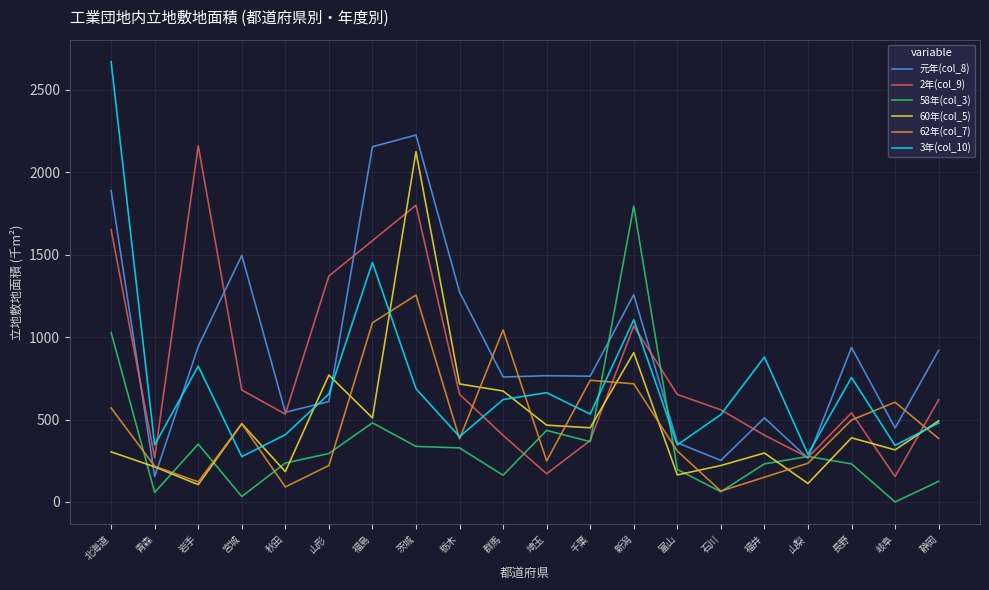

How many distinct data groups are displayed?

6